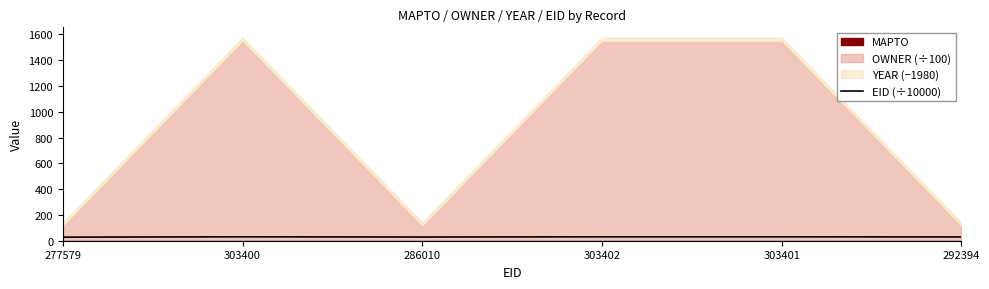

Reading left to right, what are all the values shown in this chart?

277579=27.8	303400=30.3	286010=28.6	303402=30.3	303401=30.3	292394=29.2